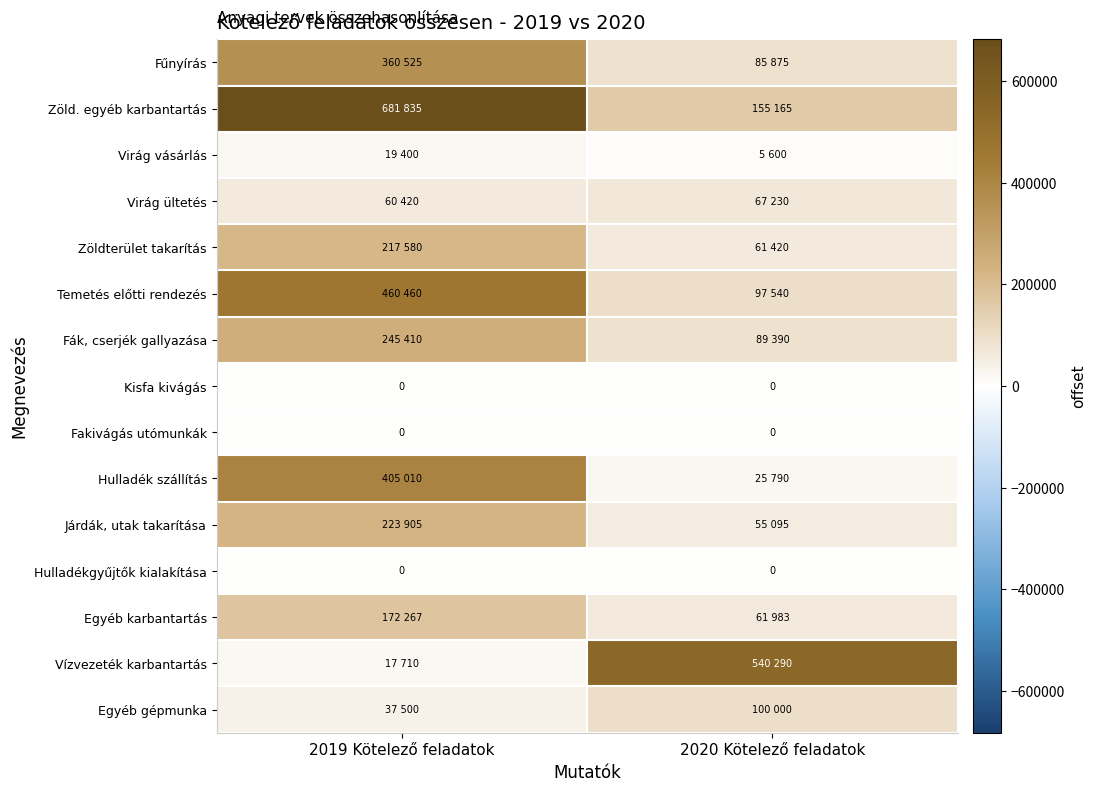

The value of Hulladékgyűjtők kialakítása at 2020 Kötelező feladatok is 0. True or false?

True